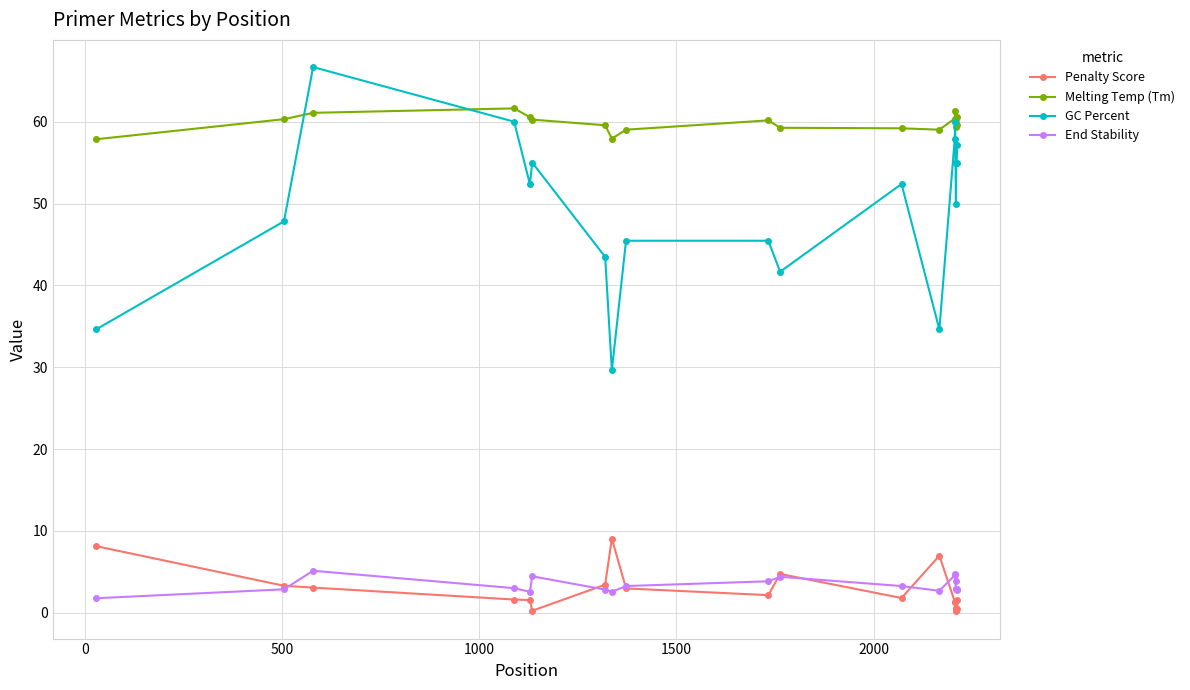

True or false: GC Percent has more than 0 points higher than both neighbors.

True